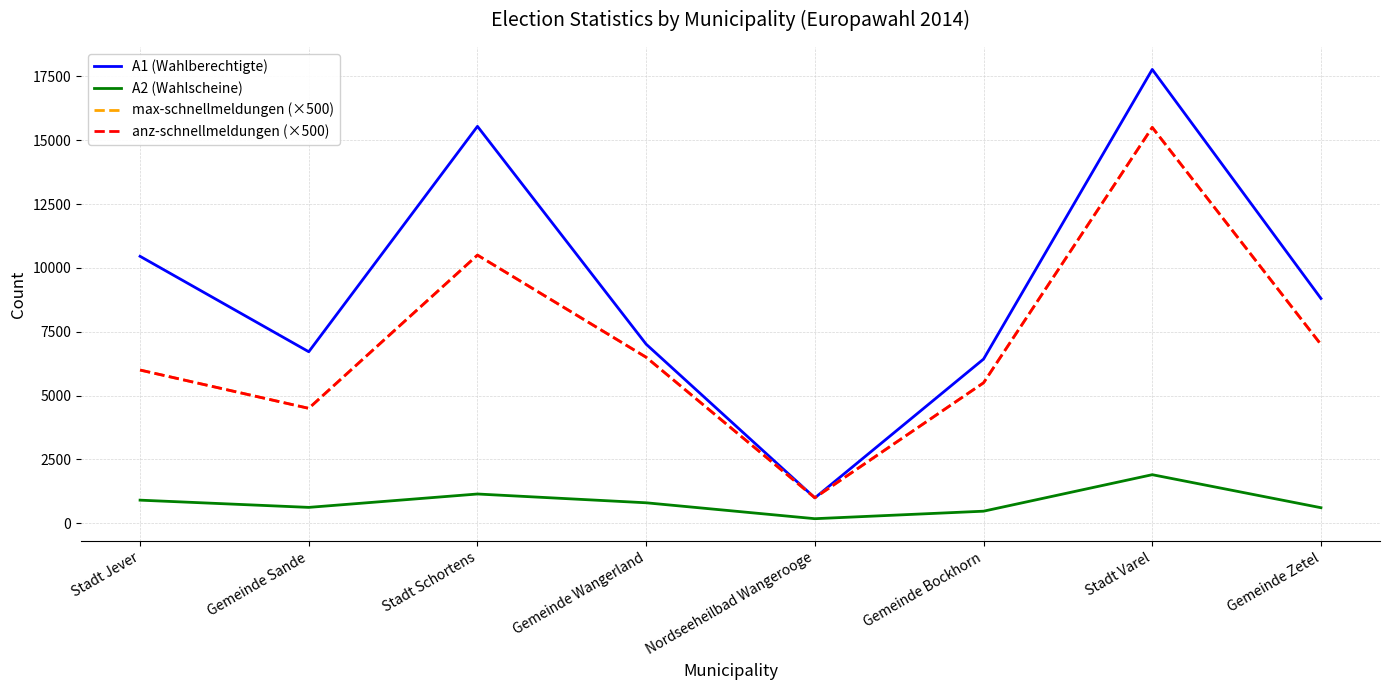

Does the chart display data point markers on the line(s)?

No